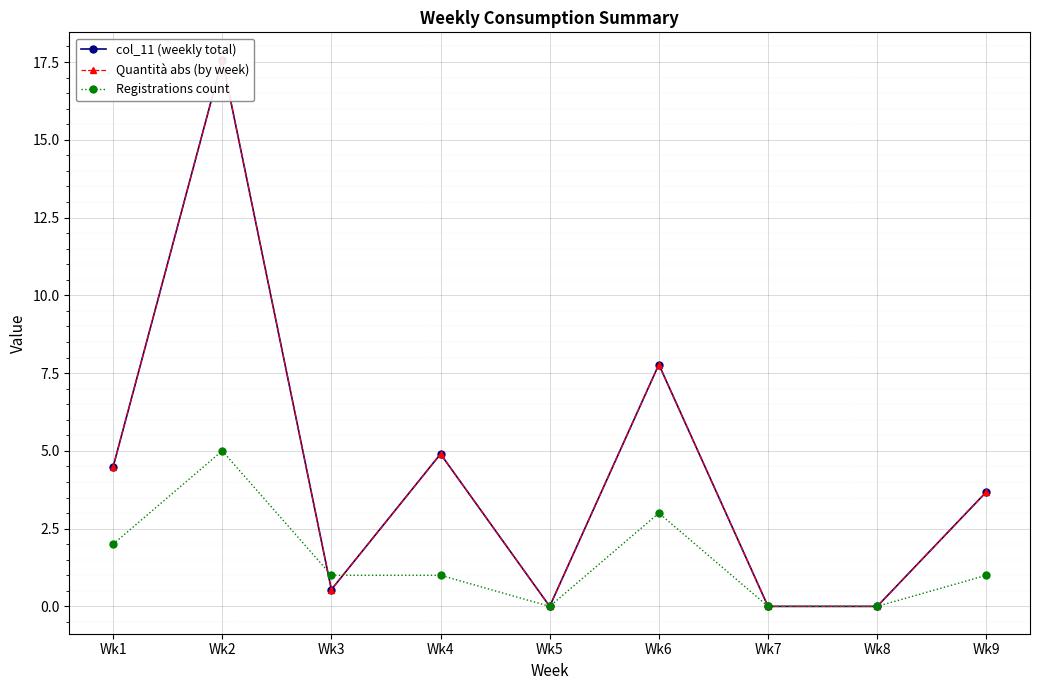

What are all the series names shown in the legend?

col_11 (weekly total), Quantità abs (by week), Registrations count